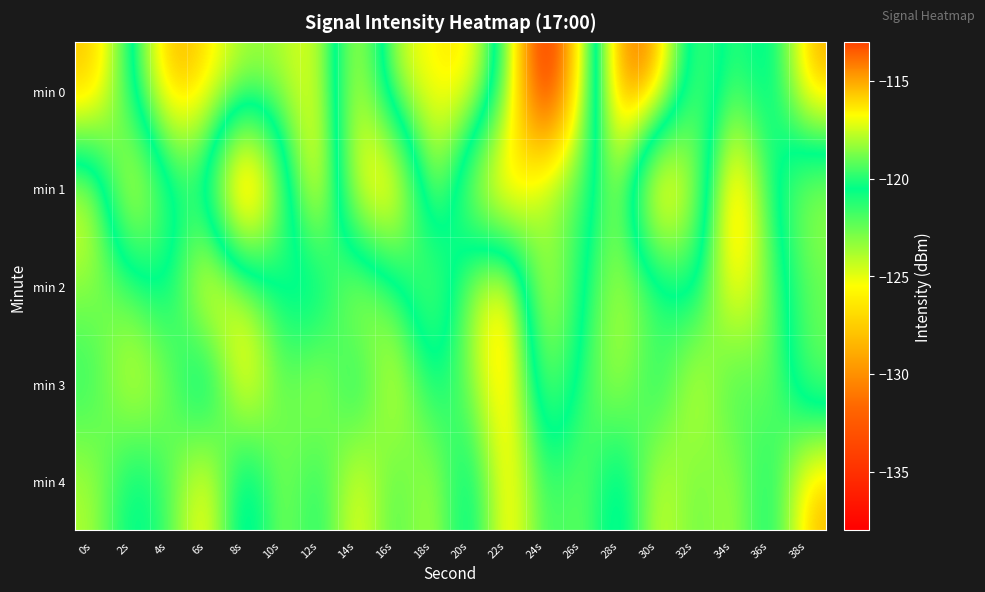

Reading right to left, extract all data points from this chart.

min 0: 38s=-115.0	36s=-121.7	34s=-119.3	32s=-122.8	30s=-114.4	28s=-113.8	26s=-123.9	24s=-137.6	22s=-121.9	20s=-115.8	18s=-116.7	16s=-117.3	14s=-125.5	12s=-116.7	10s=-118.0	8s=-118.1	6s=-116.0	4s=-114.9	2s=-120.2	0s=-128.1
min 1: 38s=-124.0	36s=-120.2	34s=-113.9	32s=-124.0	30s=-129.3	28s=-117.6	26s=-122.0	24s=-122.7	22s=-128.8	20s=-124.0	18s=-117.0	16s=-128.3	14s=-126.0	12s=-114.9	10s=-122.4	8s=-132.2	6s=-120.8	4s=-120.9	2s=-126.7	0s=-116.7
min 2: 38s=-122.3	36s=-118.9	34s=-115.7	32s=-121.4	30s=-119.1	28s=-117.8	26s=-120.3	24s=-125.6	22s=-114.9	20s=-118.2	18s=-123.4	16s=-119.5	14s=-116.7	12s=-122.1	10s=-120.8	8s=-117.6	6s=-115.4	4s=-121.3	2s=-119.2	0s=-118.5
min 3: 38s=-122.8	36s=-118.3	34s=-120.4	32s=-116.6	30s=-121.0	28s=-117.5	26s=-119.8	24s=-123.2	22s=-115.1	20s=-118.7	18s=-120.9	16s=-116.4	14s=-121.5	12s=-117.2	10s=-119.6	8s=-115.3	6s=-122.7	4s=-118.5	2s=-116.8	0s=-120.1
min 4: 38s=-115.2	36s=-121.1	34s=-117.7	32s=-119.3	30s=-116.9	28s=-122.0	26s=-118.6	24s=-120.1	22s=-115.5	20s=-121.8	18s=-117.4	16s=-119.9	14s=-116.3	12s=-120.7	10s=-118.1	8s=-122.4	6s=-115.8	4s=-119.6	2s=-121.2	0s=-117.9